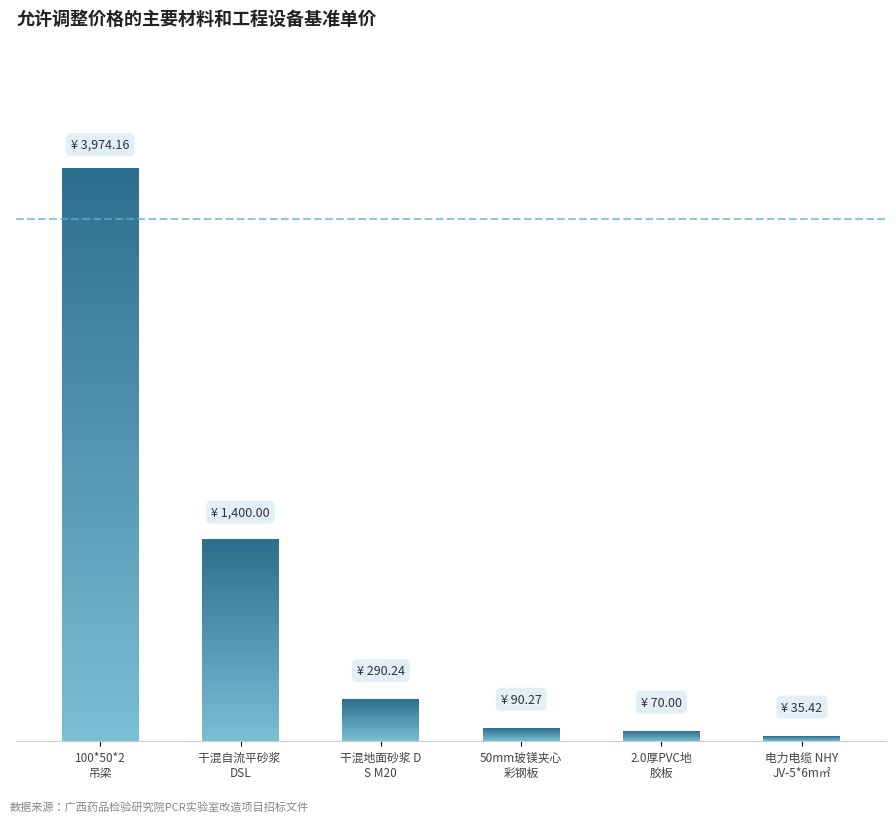

Is it true that the value at 干混自流平砂浆 DSL is 1878.5?

False